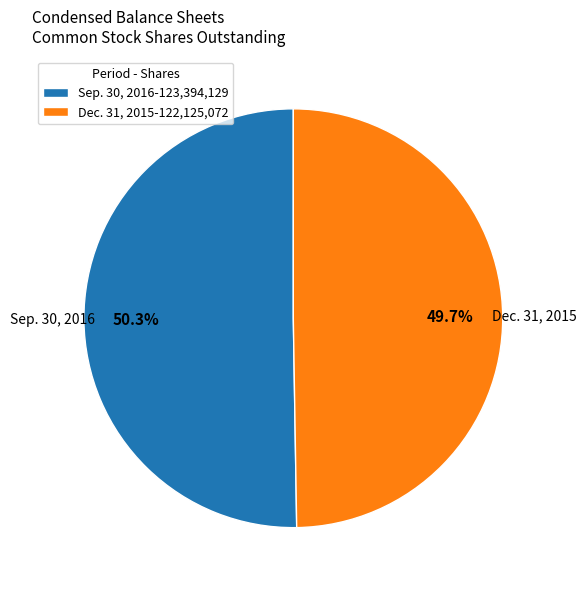

Approximately how many times larger is the value at Dec. 31, 2015 compared to Sep. 30, 2016?

1.0